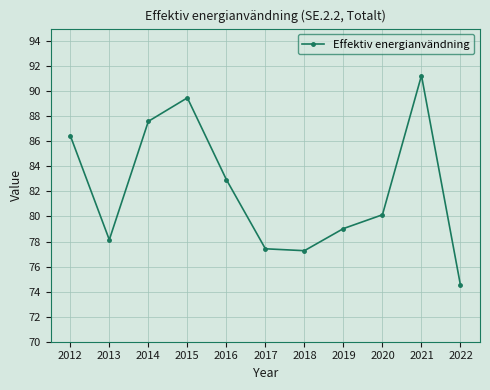

How many data points are less than 80?

5